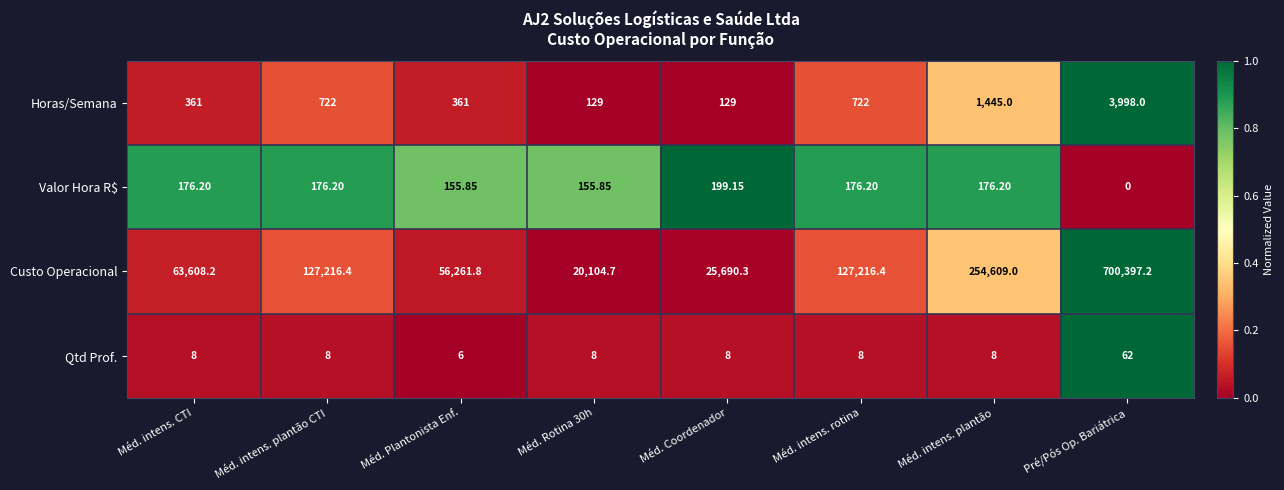

Where is Horas/Semana nearest to the value 2063?

Méd. intens. plantão